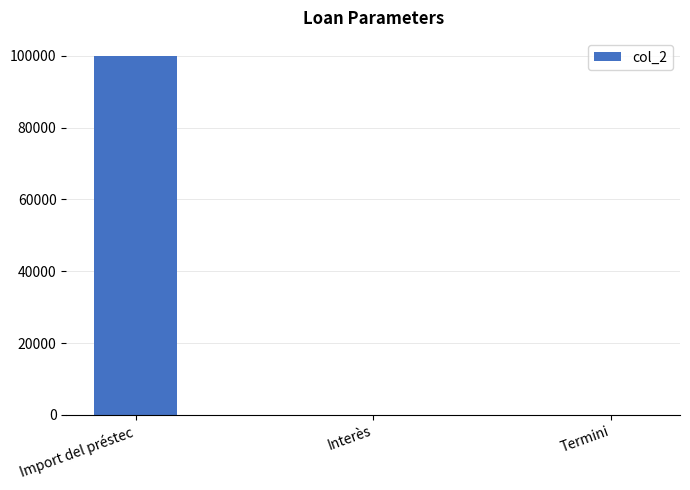

The value at Import del préstec is 100000.0. True or false?

True